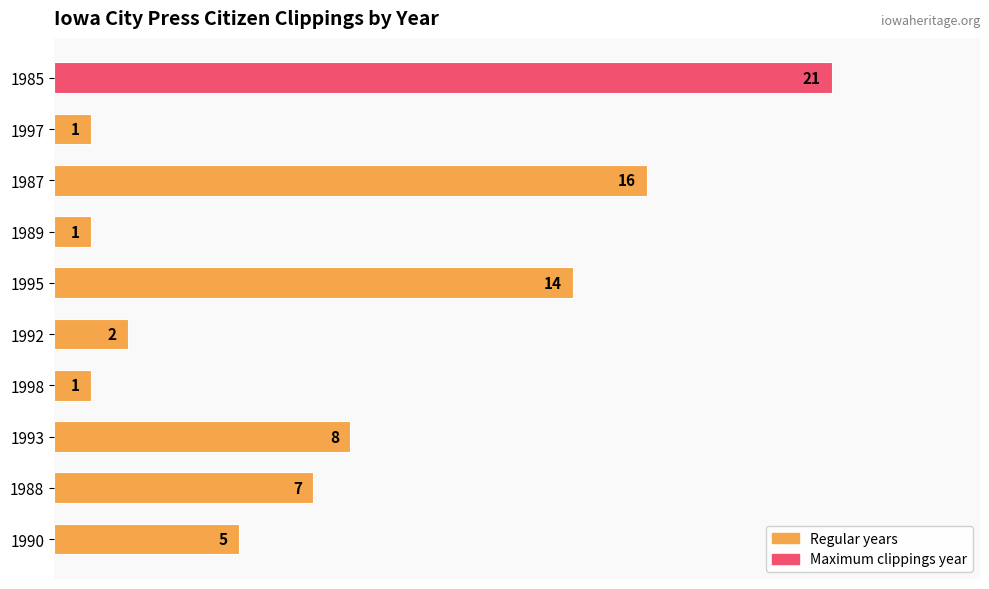

What is the difference between the second highest and minimum values?

15